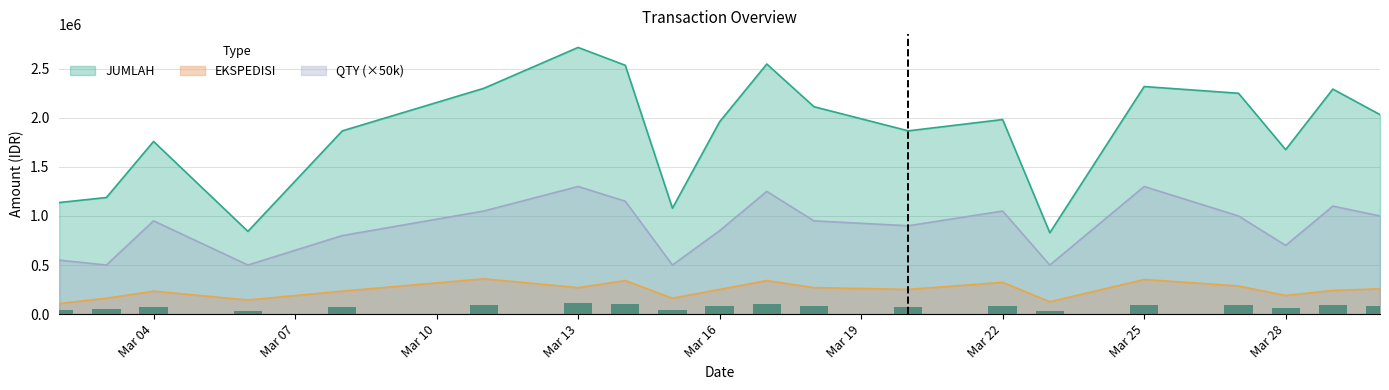

What is the value of the EKSPEDISI bar at the 20th from the left?

258000